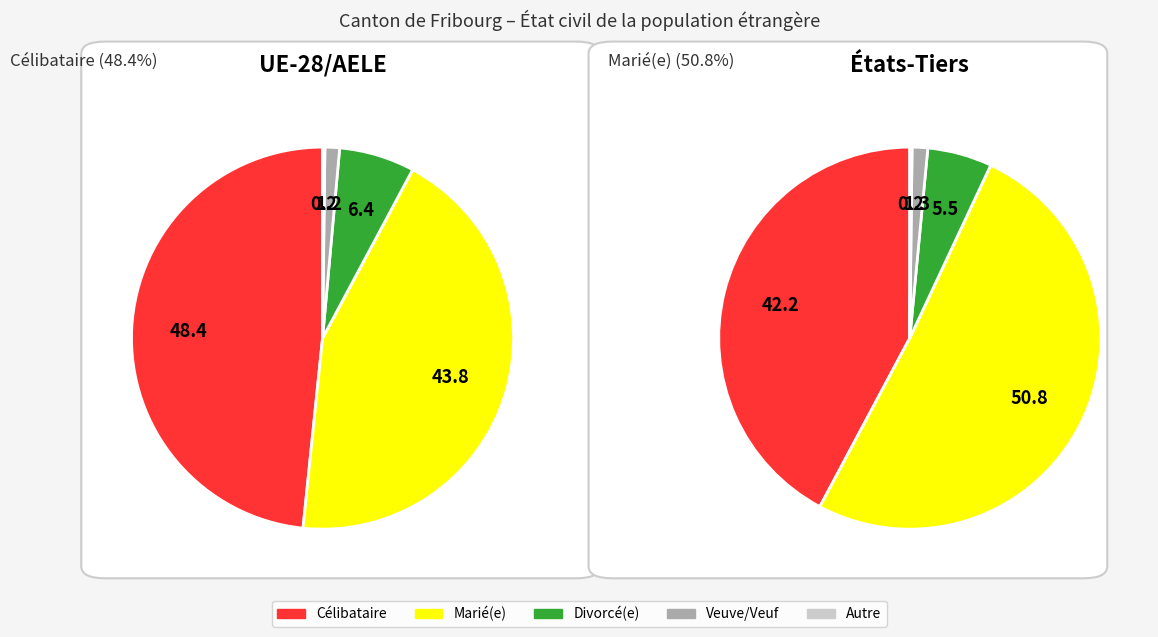

Does États-Tiers account for over 50% of the chart?

No